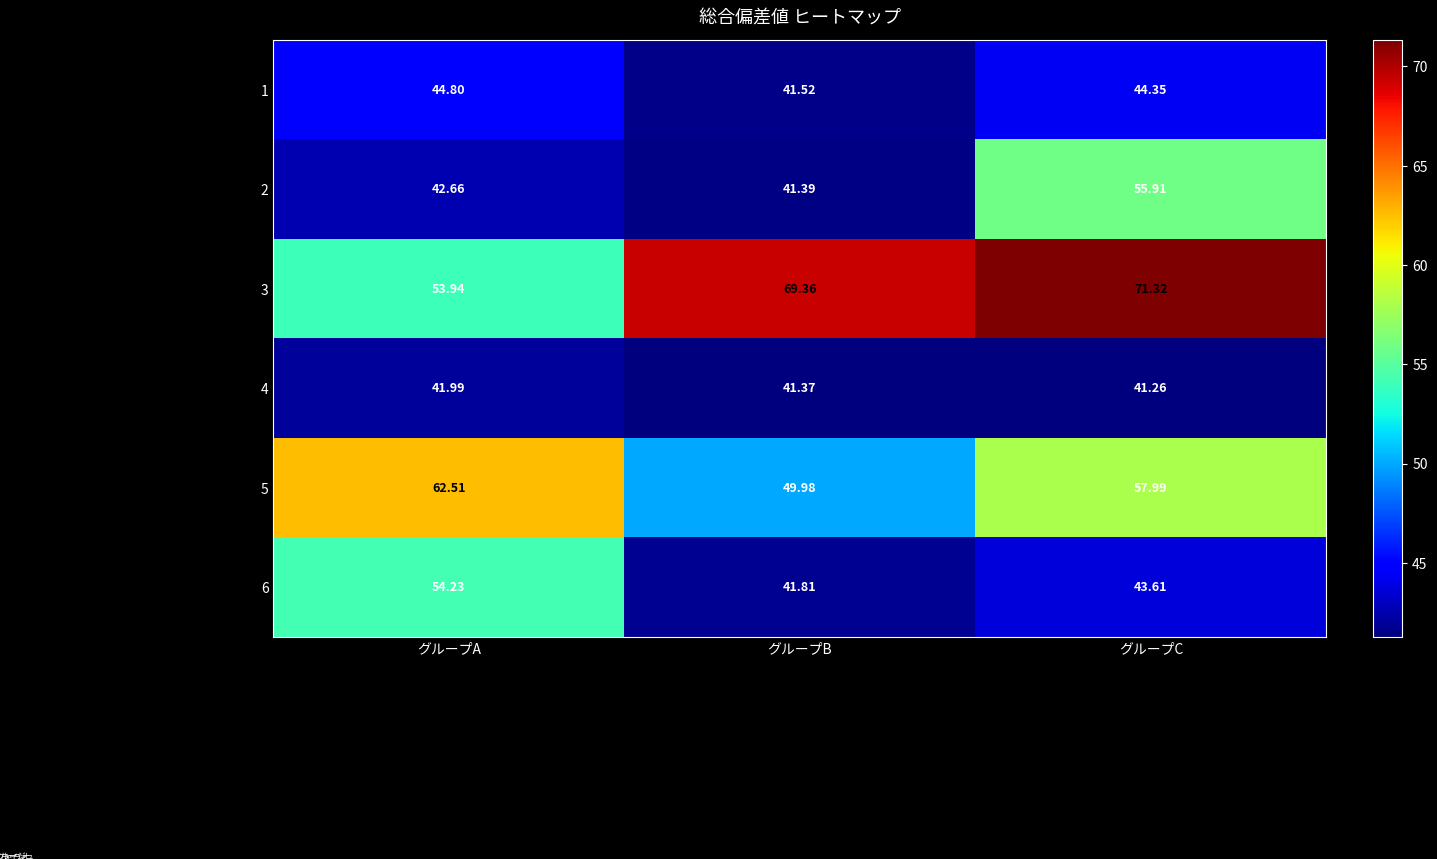

Which series changed the most between グループB and グループC?

2